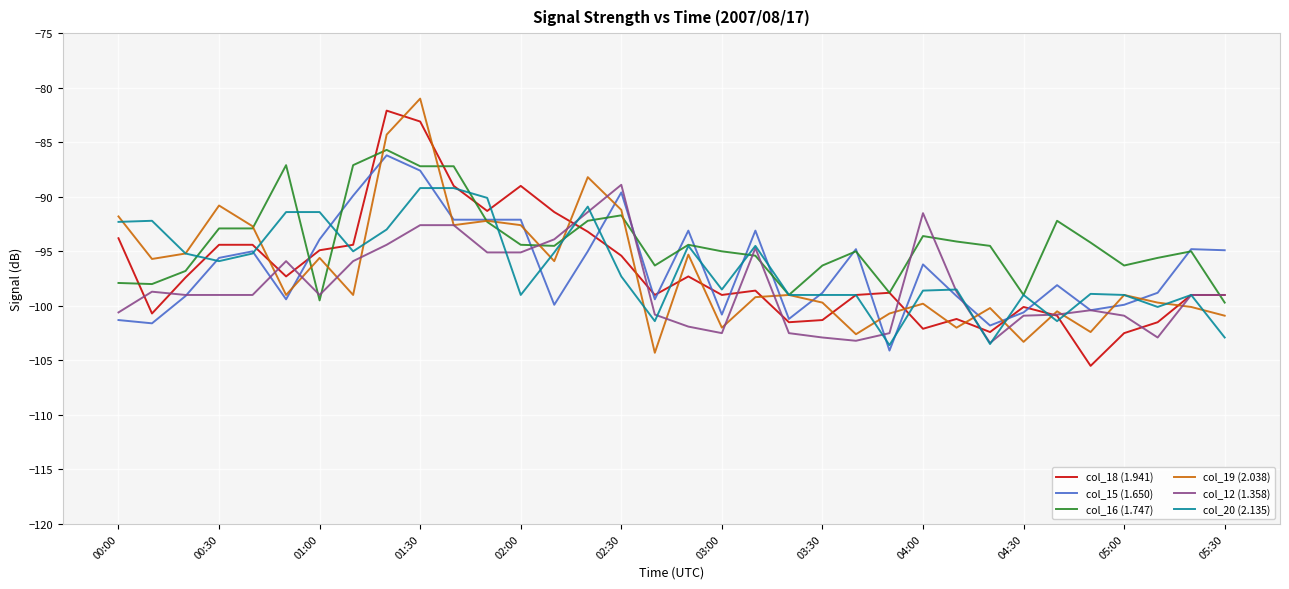

Which series has the largest total across all categories?

col_16 (1.747)